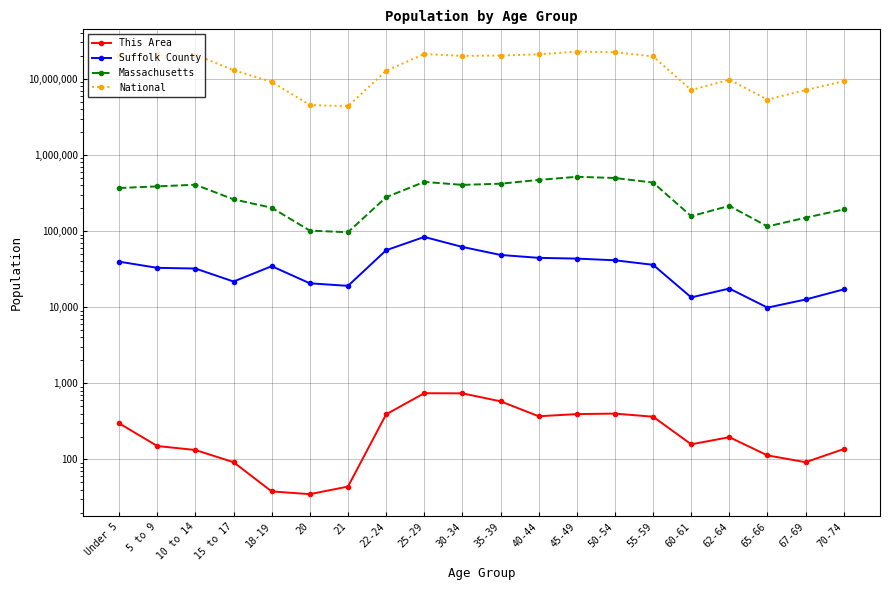

What is the sum of all Massachusetts values?

6101365